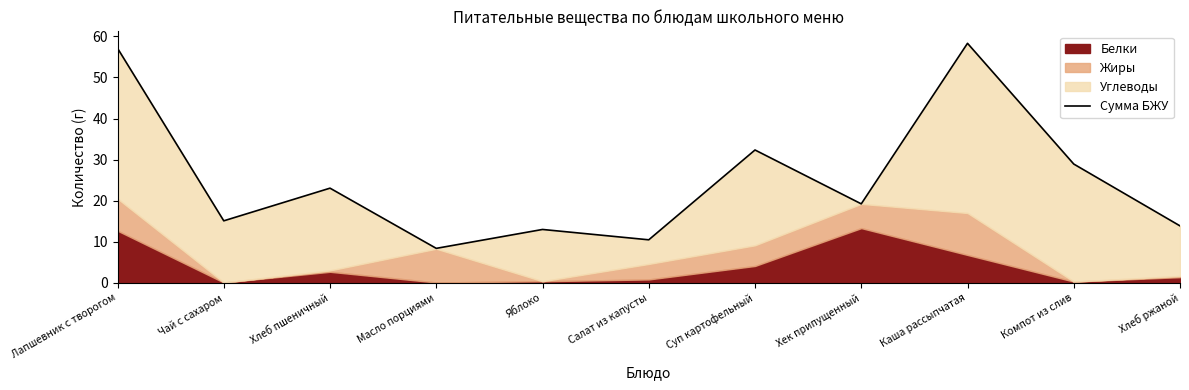

Rank the categories by value from lowest to highest.

Масло порциями, Салат из капусты, Яблоко, Хлеб ржаной, Чай с сахаром, Хек припущенный, Хлеб пшеничный, Компот из слив, Суп картофельный, Лапшевник с творогом, Каша рассыпчатая